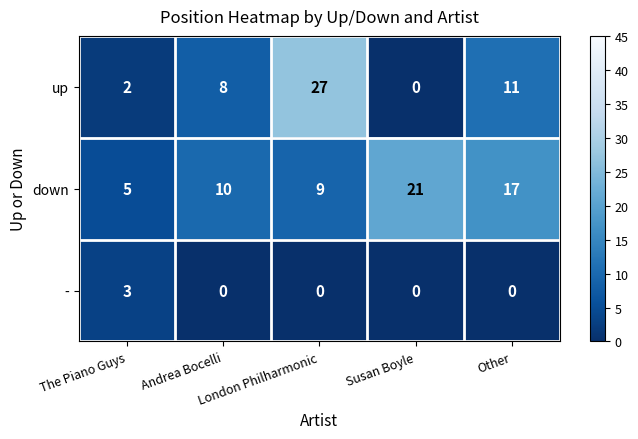

Count the - values in the range 0 to 1.

4